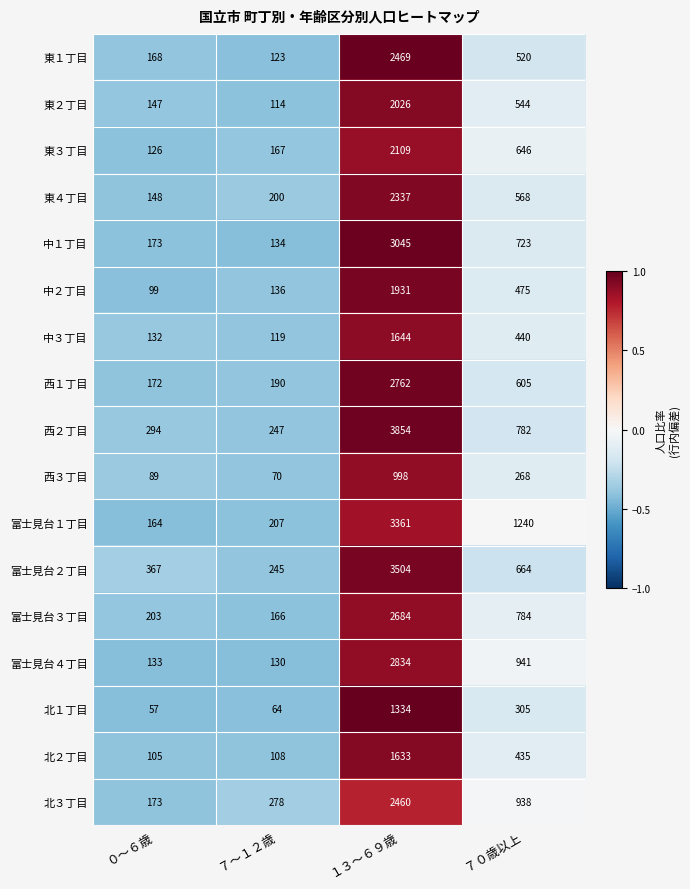

True or false: 富士見台１丁目 has a value of 1643 at ７０歳以上.

False